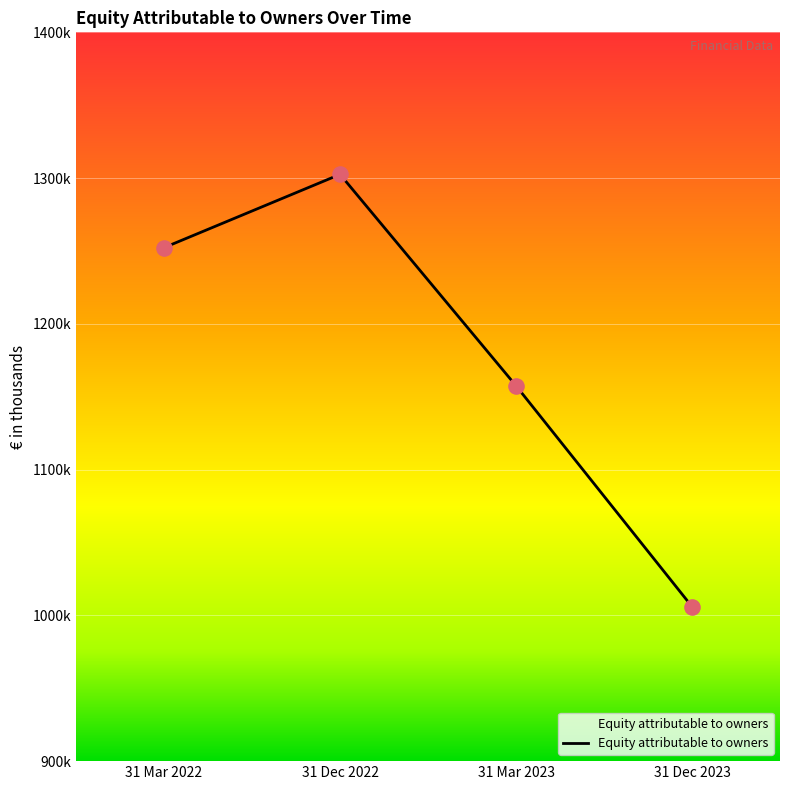

What is the ratio of the value at 31 Mar 2022 to the value at 31 Dec 2023?

1.2